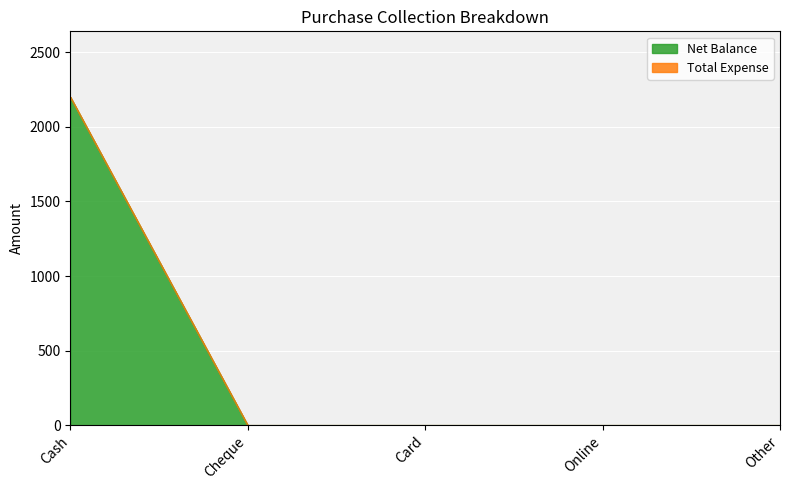

Is it true that the value at Card is 936?

False